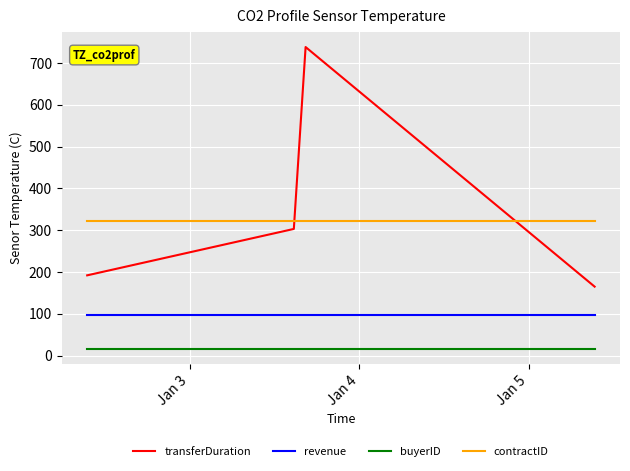

True or false: buyerID and revenue cross at least once.

False